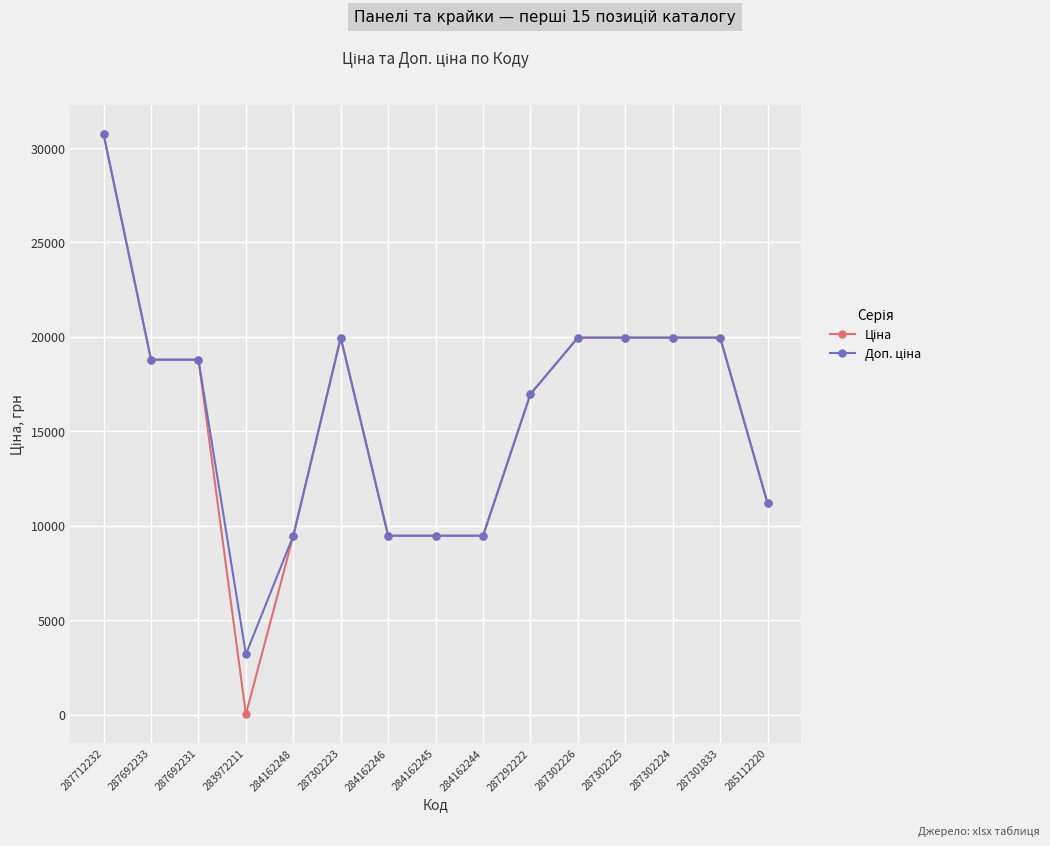

What is the total value across all series at 284162248?

18960.1